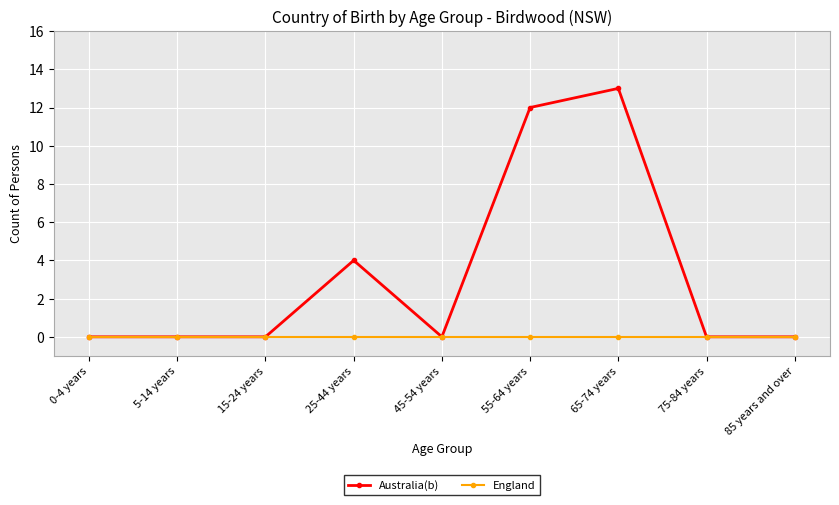

At 55-64 years, list the series in order from largest to smallest.

Australia(b), England